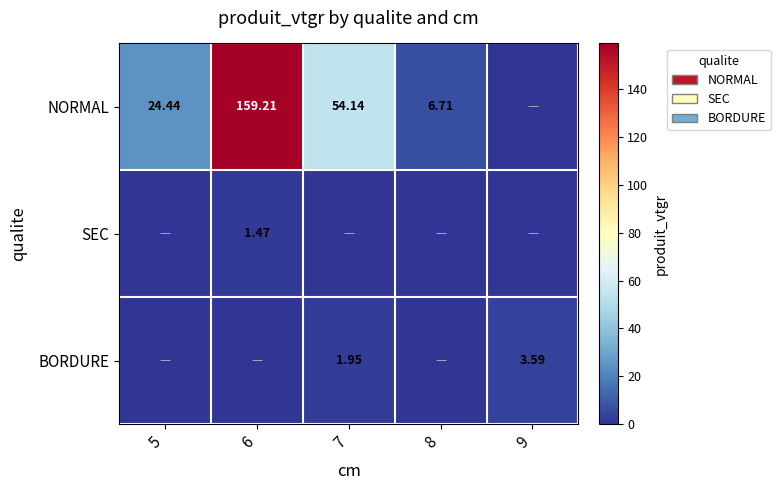

Rank the categories by BORDURE value from lowest to highest.

5, 6, 8, 7, 9